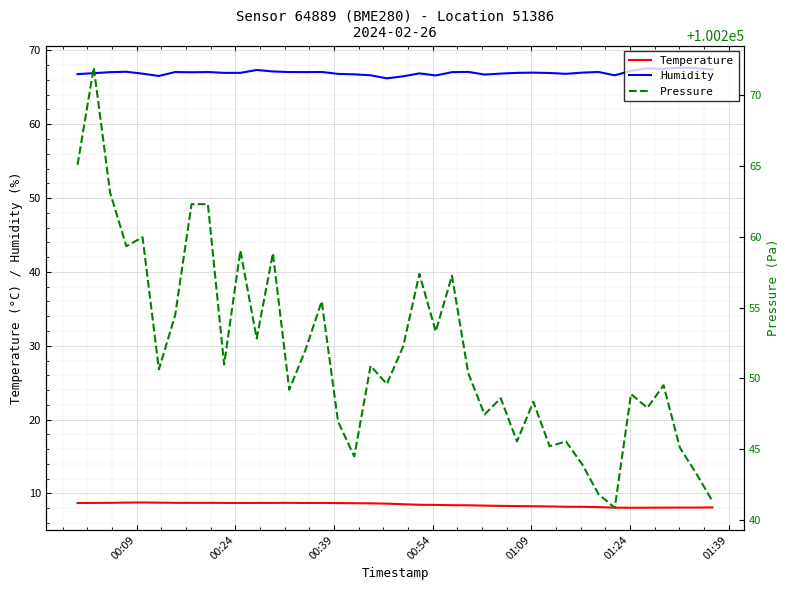

What is the maximum value for Temperature?

8.8